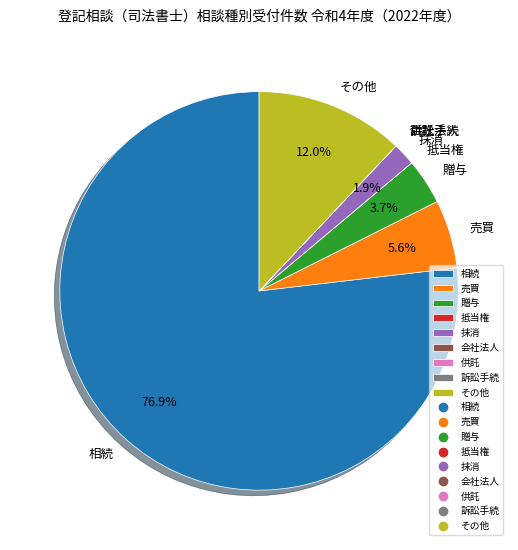

Does any single category account for the majority?

Yes